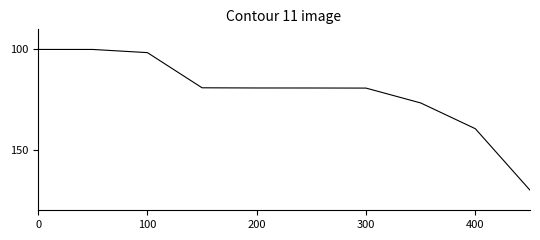

What is the maximum value shown in the chart?

170.0